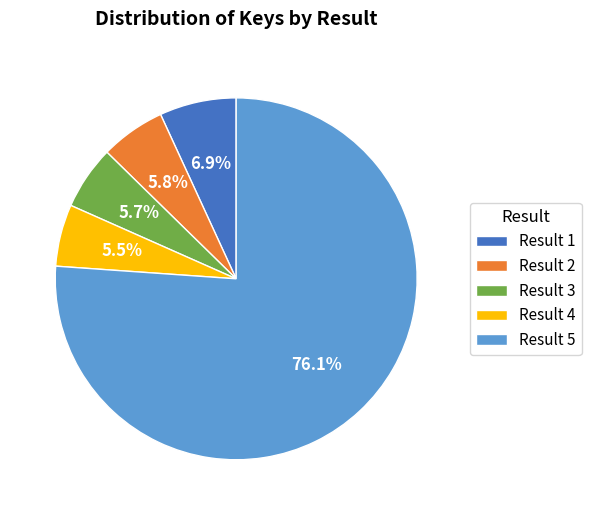

Which has a higher value, Result 4 or Result 1?

Result 1